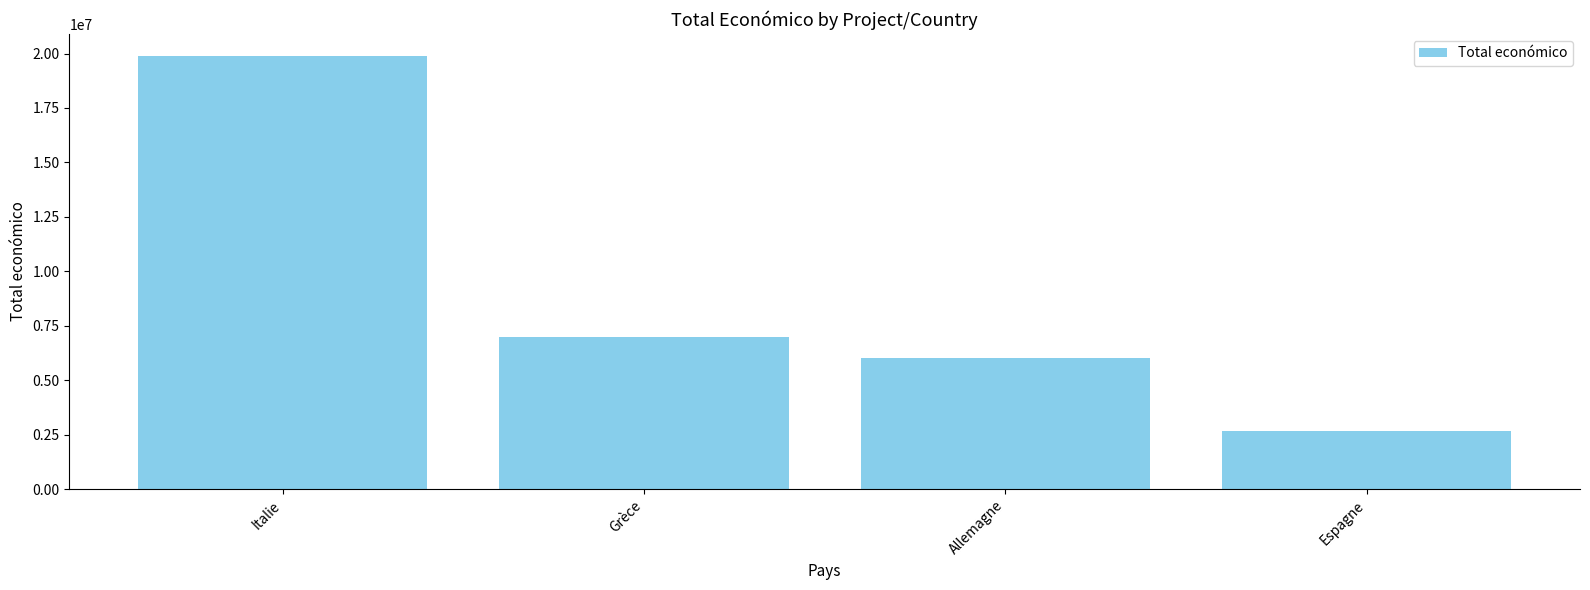

What is the difference between the maximum and second lowest values?

13903817